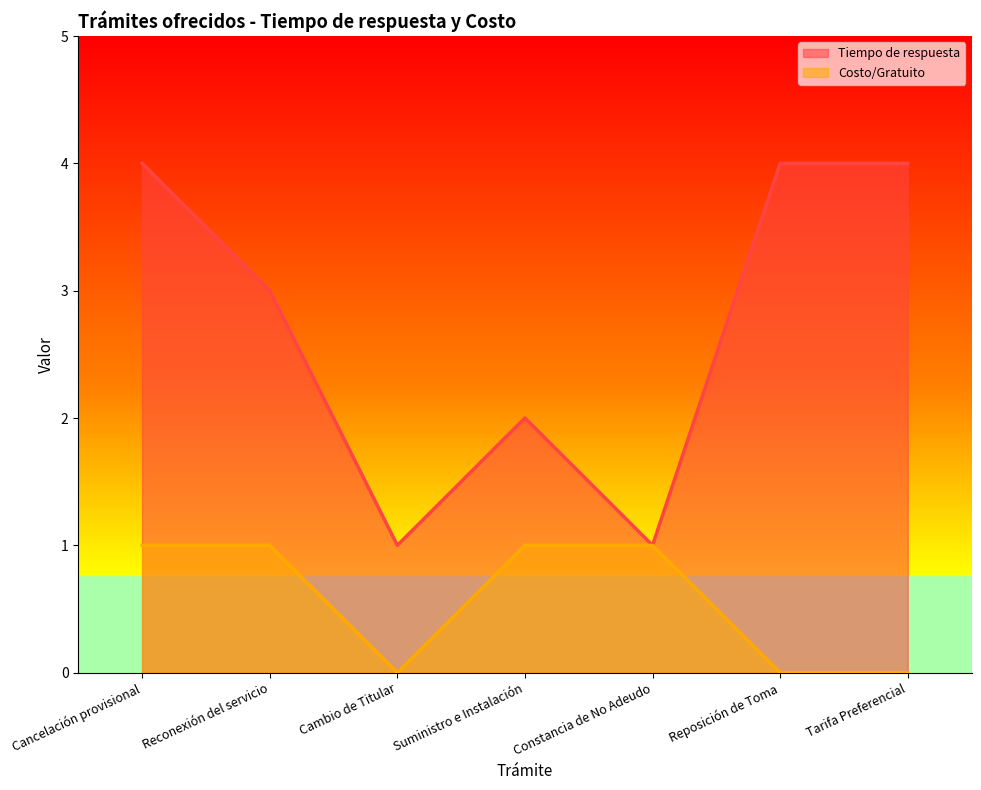

Rank the series by their average value, from lowest to highest.

Costo/Gratuito, Tiempo de respuesta